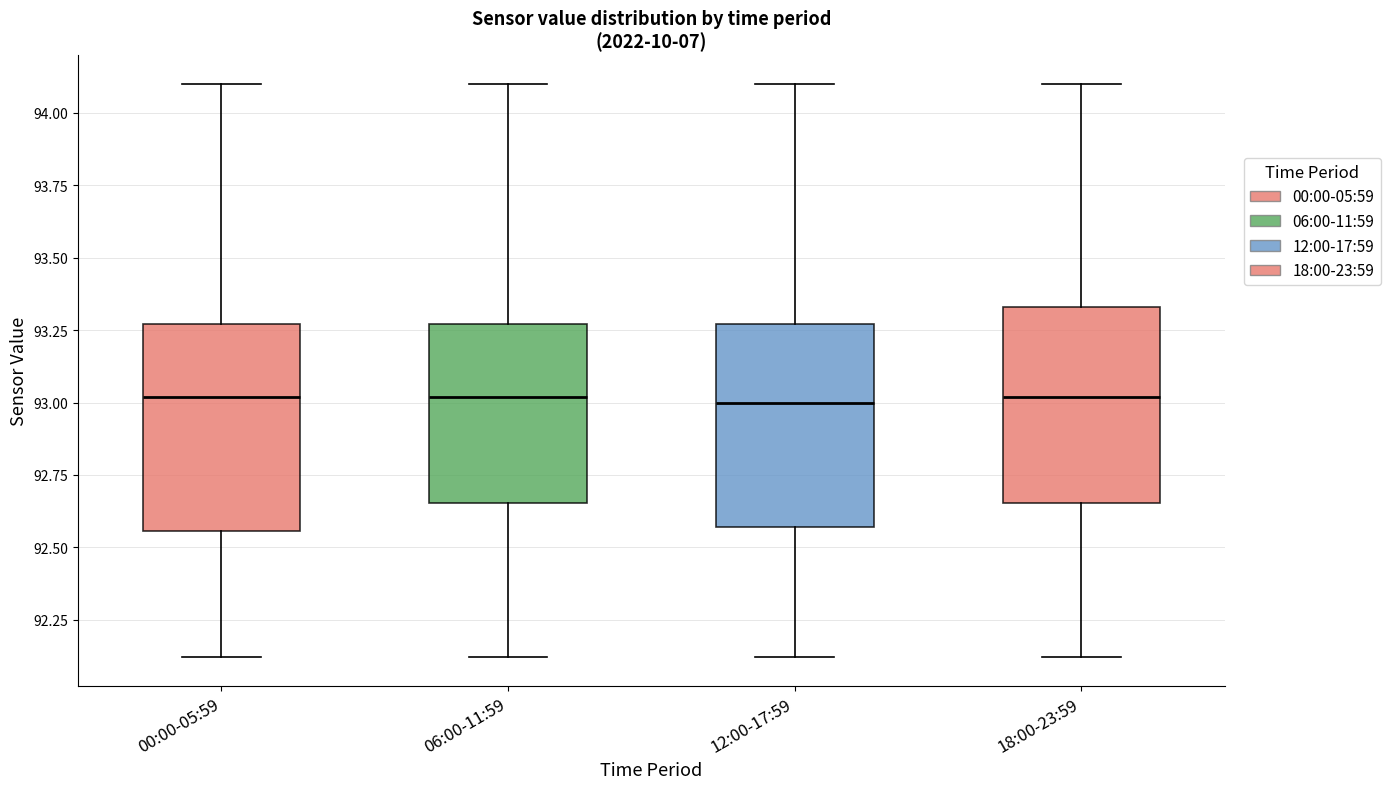

Where does the median line of the box for 00:00-05:59 sit on the y-axis? The values are not printed on the chart, so give them approximately, as read against the axis.

93.00